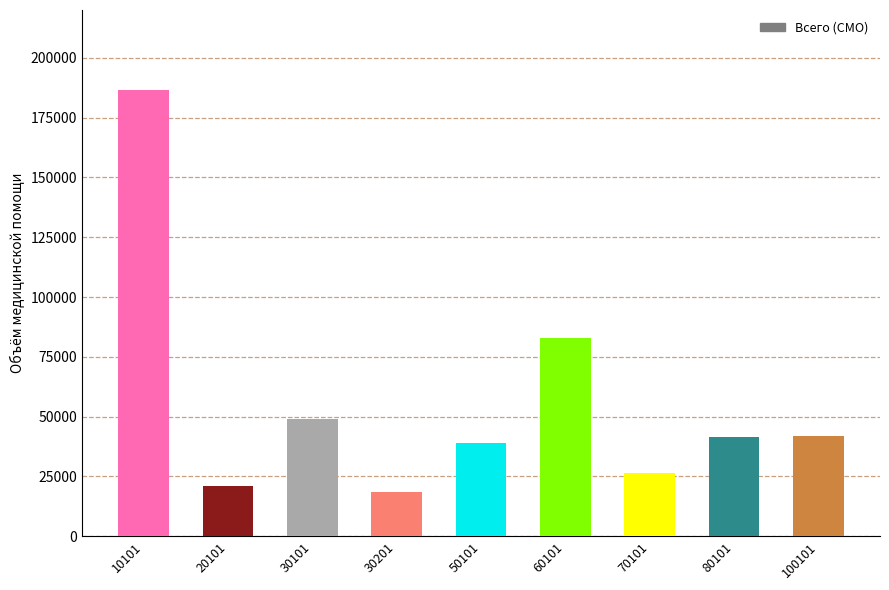

How many bars are there in total?

9